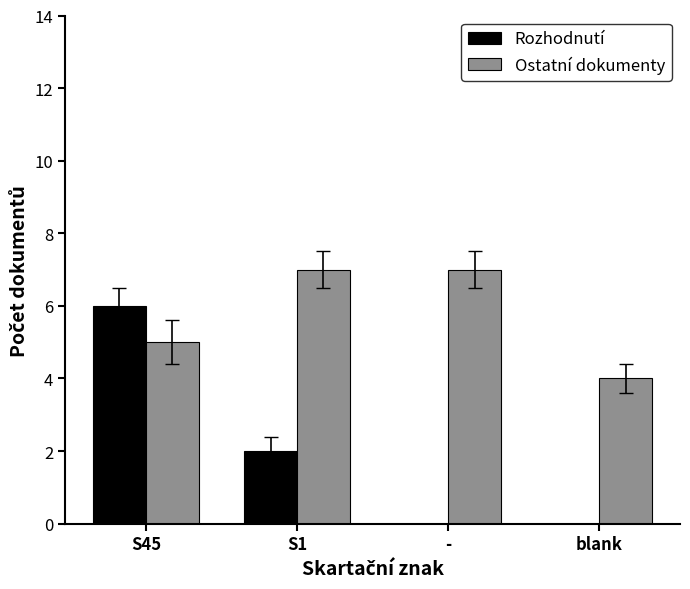

Which series has the widest spread of values?

Rozhodnutí